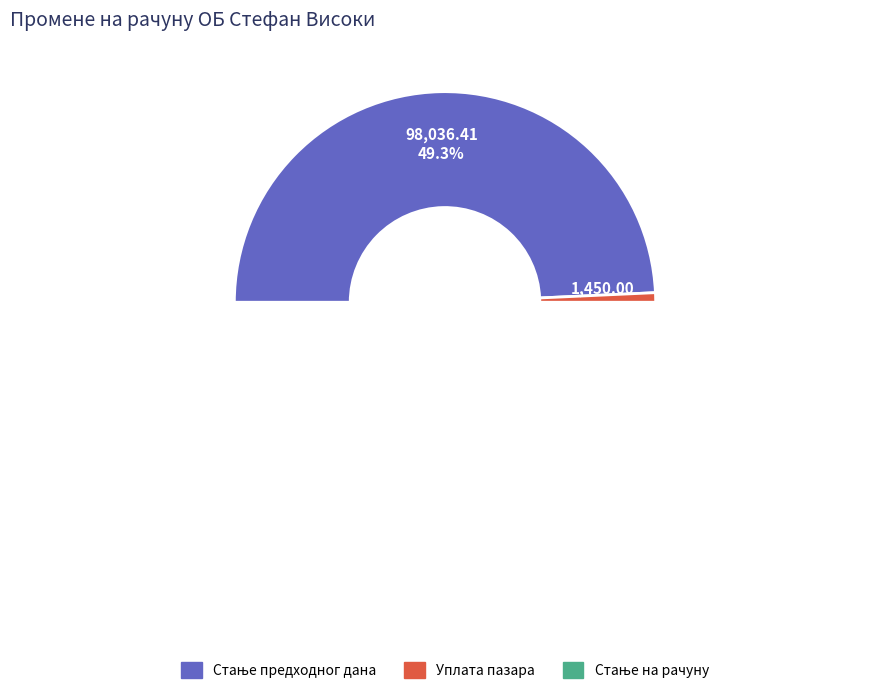

Combined, do Стање предходног дана and Уплата пазара account for over 50%?

No